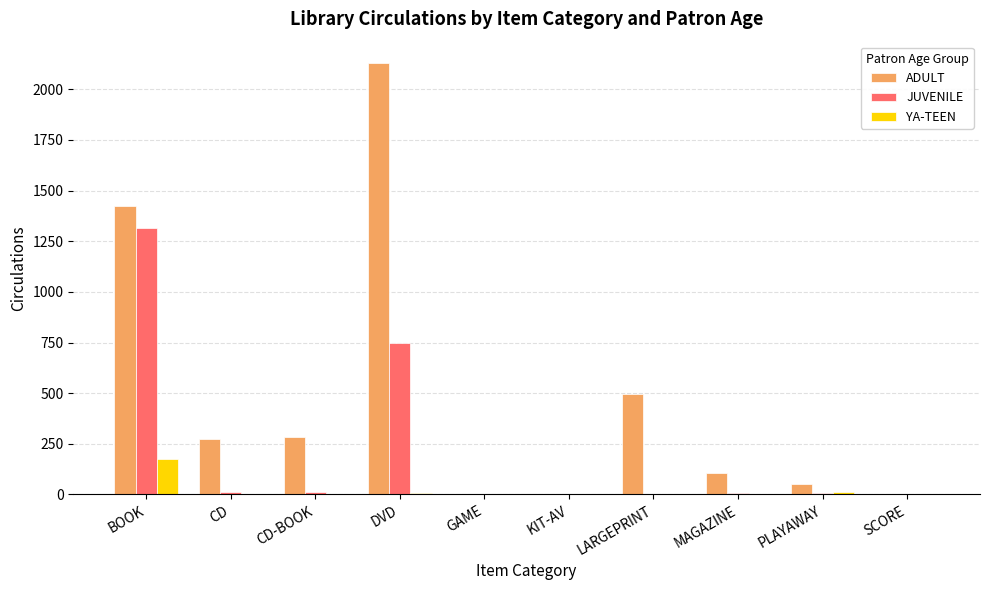

How many distinct data groups are displayed?

3